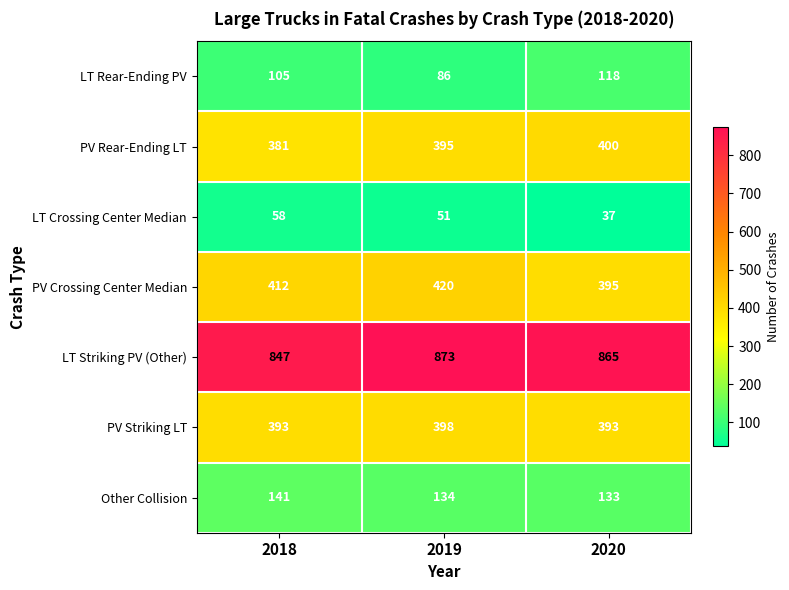

Reading left to right, transcribe all the data shown in this chart.

LT Rear-Ending PV: 105	86	118
PV Rear-Ending LT: 381	395	400
LT Crossing Center Median: 58	51	37
PV Crossing Center Median: 412	420	395
LT Striking PV (Other): 847	873	865
PV Striking LT: 393	398	393
Other Collision: 141	134	133